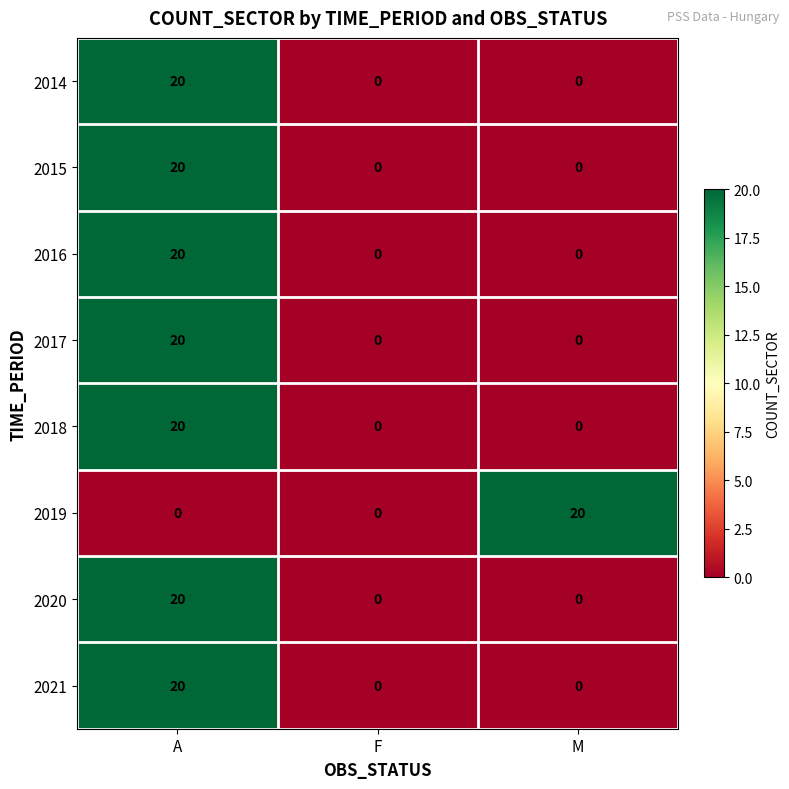

At which label does 2019 reach its peak?

M